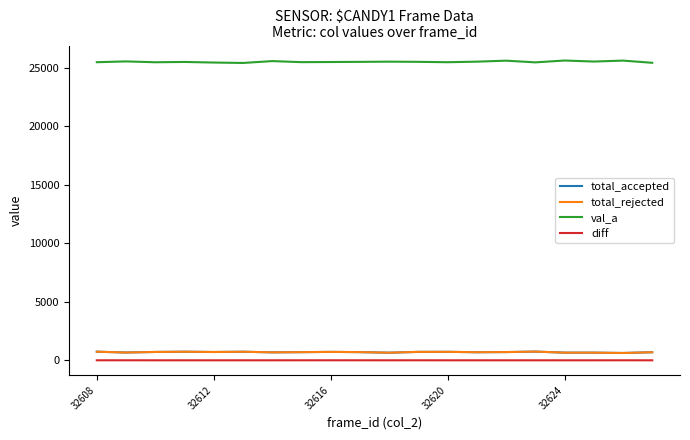

What are all the series names shown in the legend?

total_accepted, total_rejected, val_a, diff